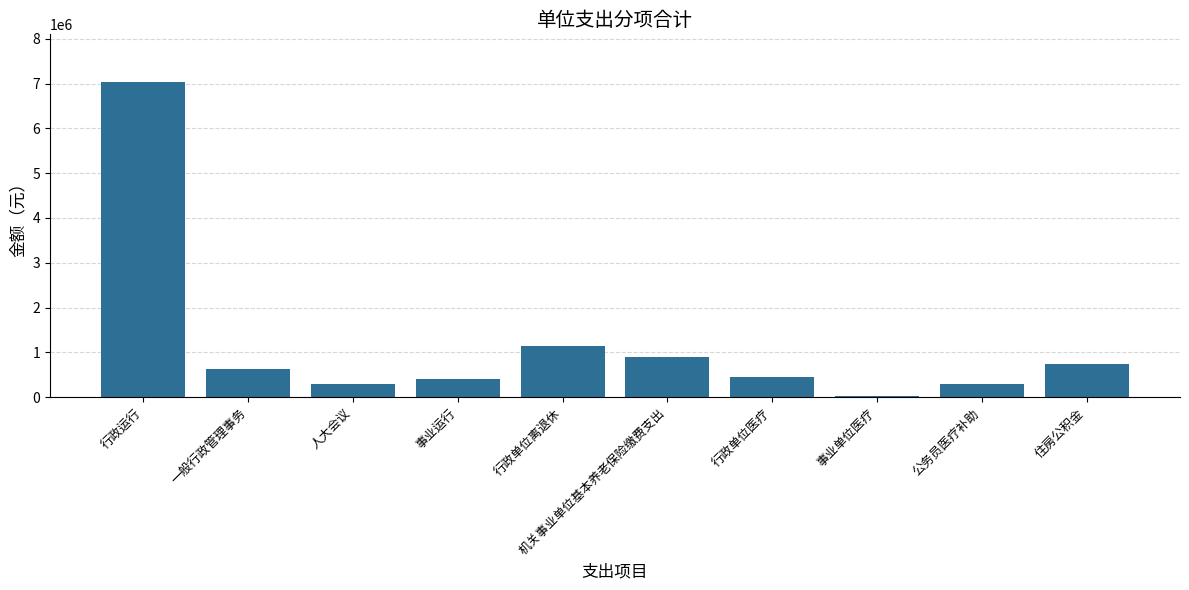

What is the average value?

1189593.4